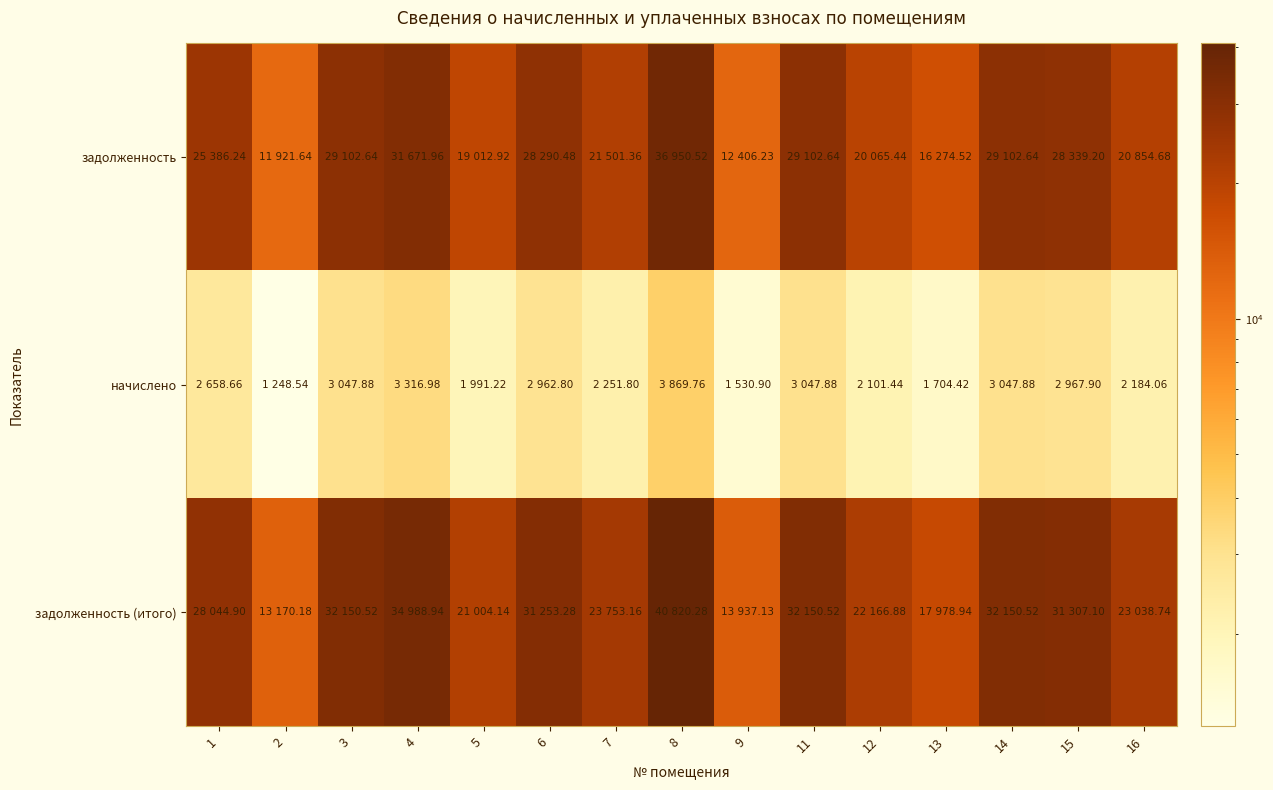

What is the smallest value displayed?

1248.5